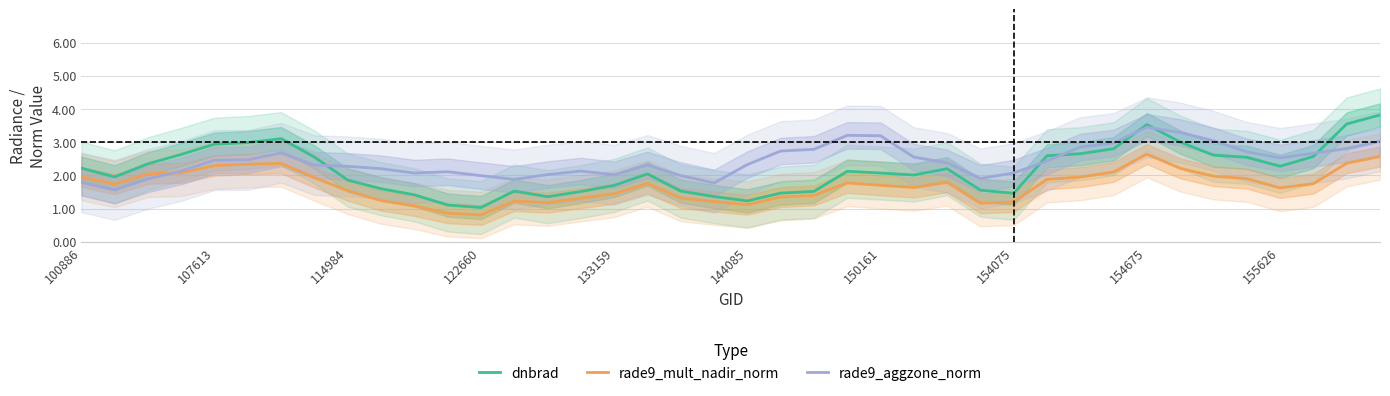

How many times do rade9_mult_nadir_norm and rade9_aggzone_norm cross each other?

1